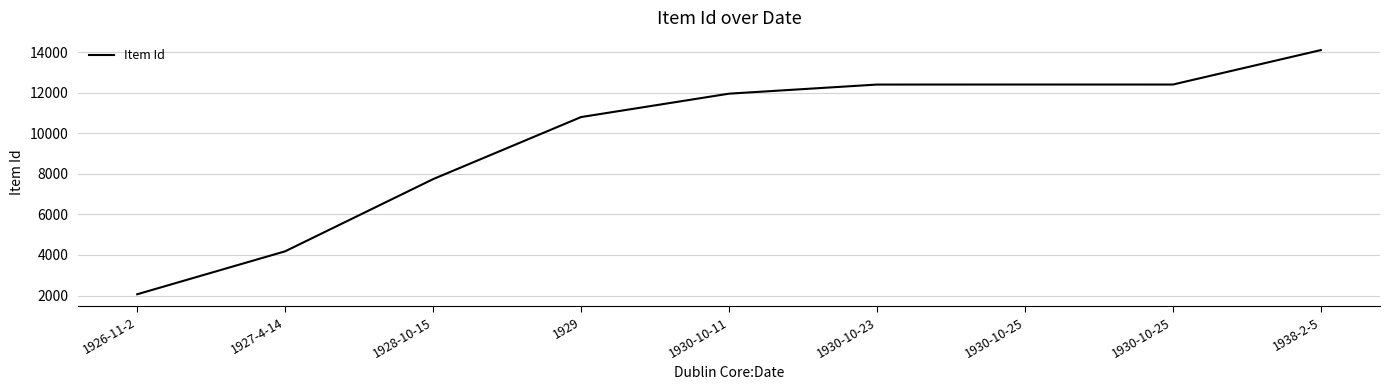

What is the difference between the maximum and minimum values?

12036